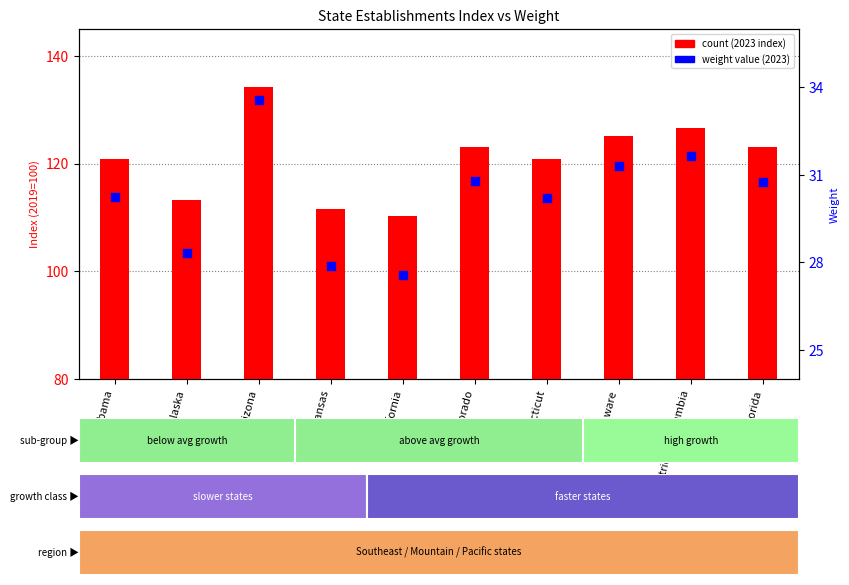

Which series has the largest total across all categories?

count